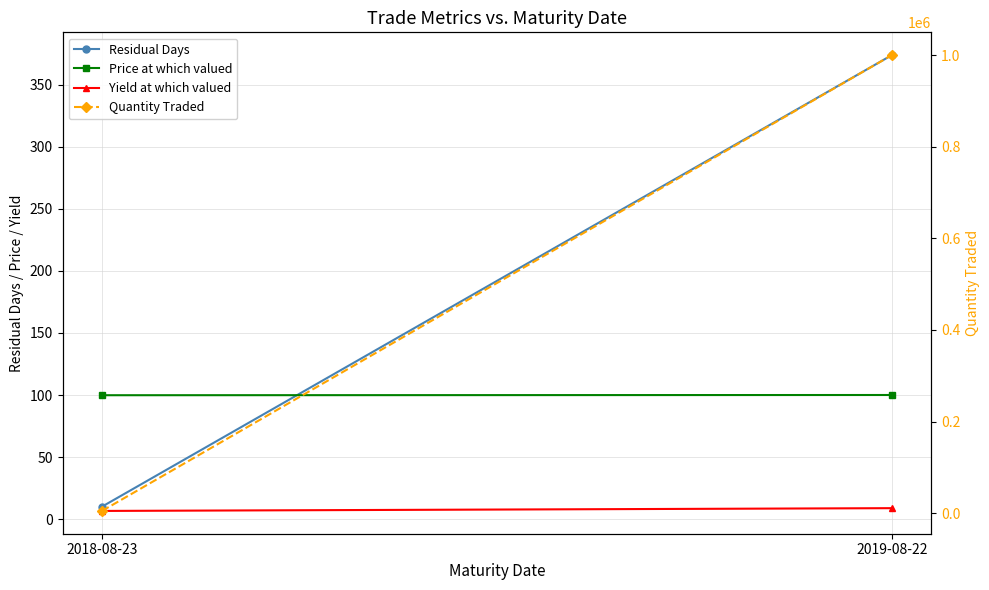

What is the label of the 1st point from the left?

2018-08-23